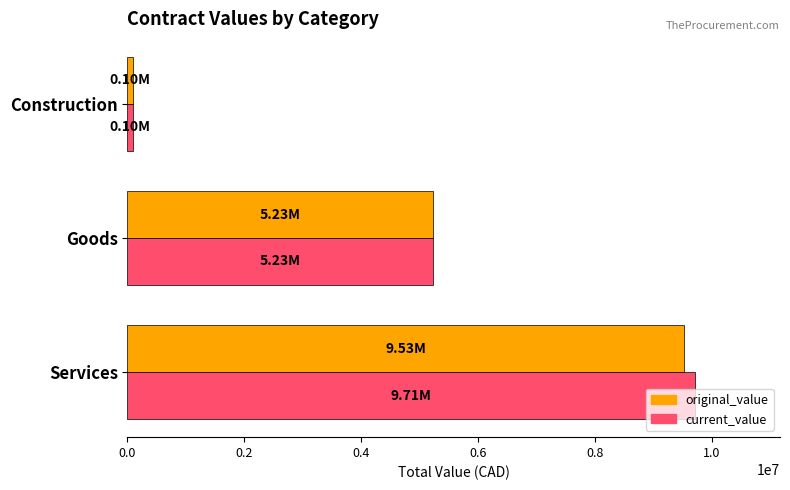

Rank the categories by original_value value from highest to lowest.

Services, Goods, Construction